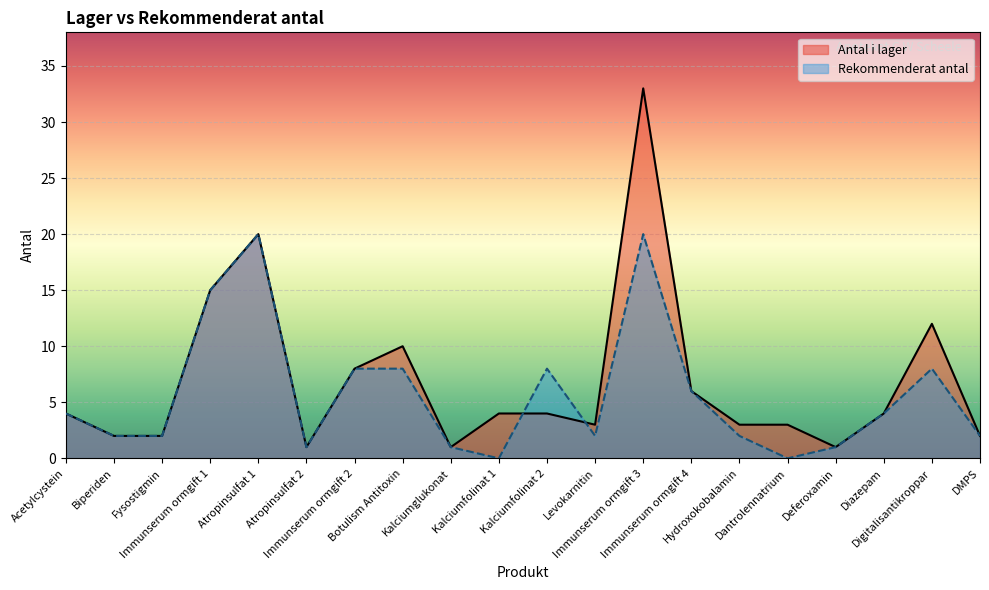

True or false: Rekommenderat antal and Antal i lager intersect in this chart.

True